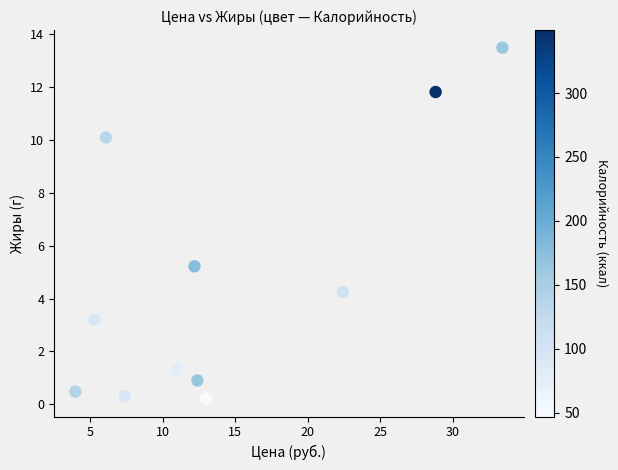

What is the range of X values (max minus min)?

29.4